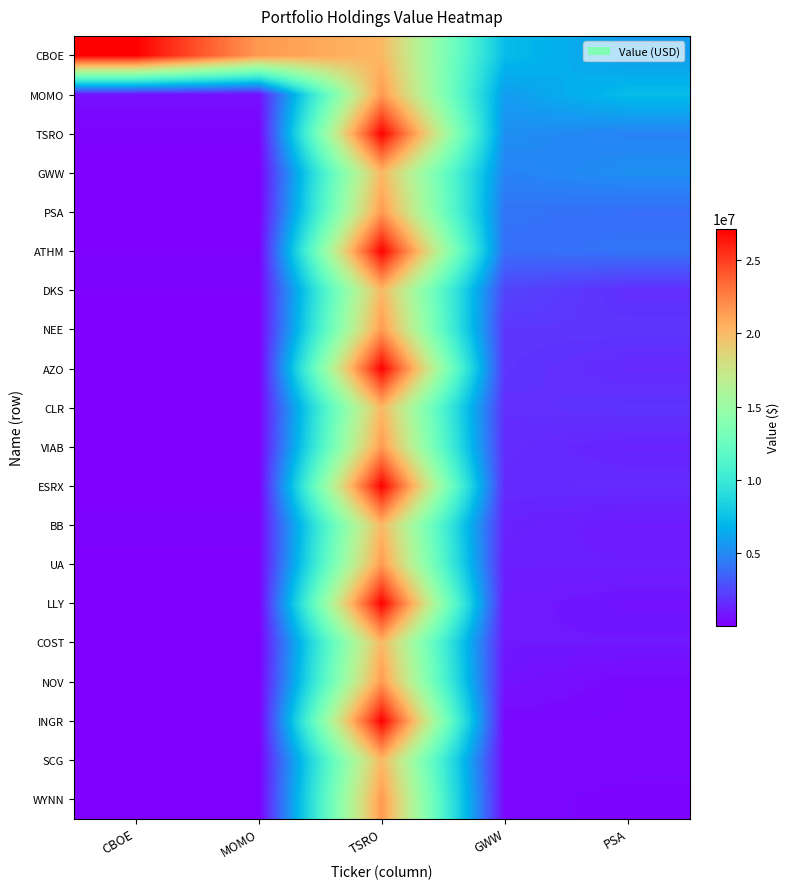

How many series are shown in this chart?

20